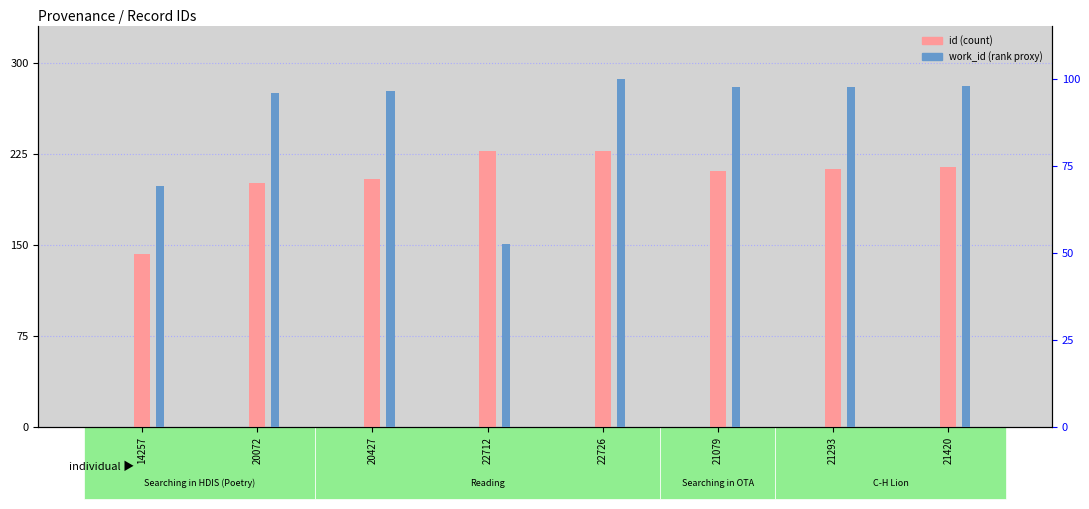

Are the bars grouped side by side (vs. stacked)?

Yes